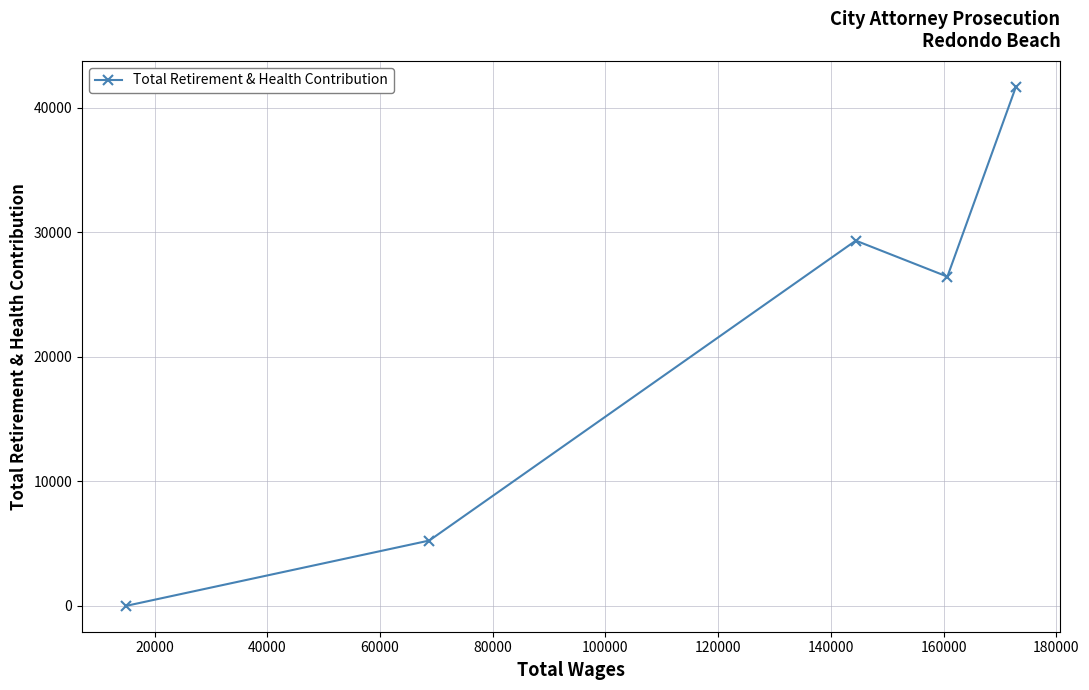

How many series are shown in this chart?

1